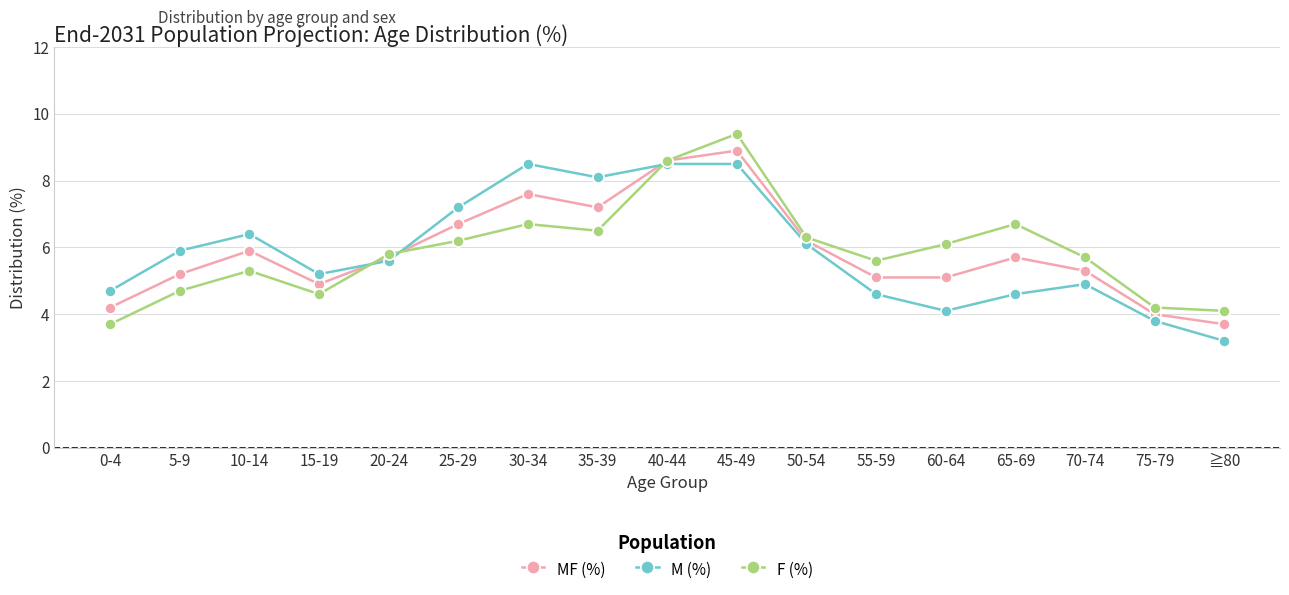

Between 5-9 and 75-79, which series saw the biggest shift?

M (%)